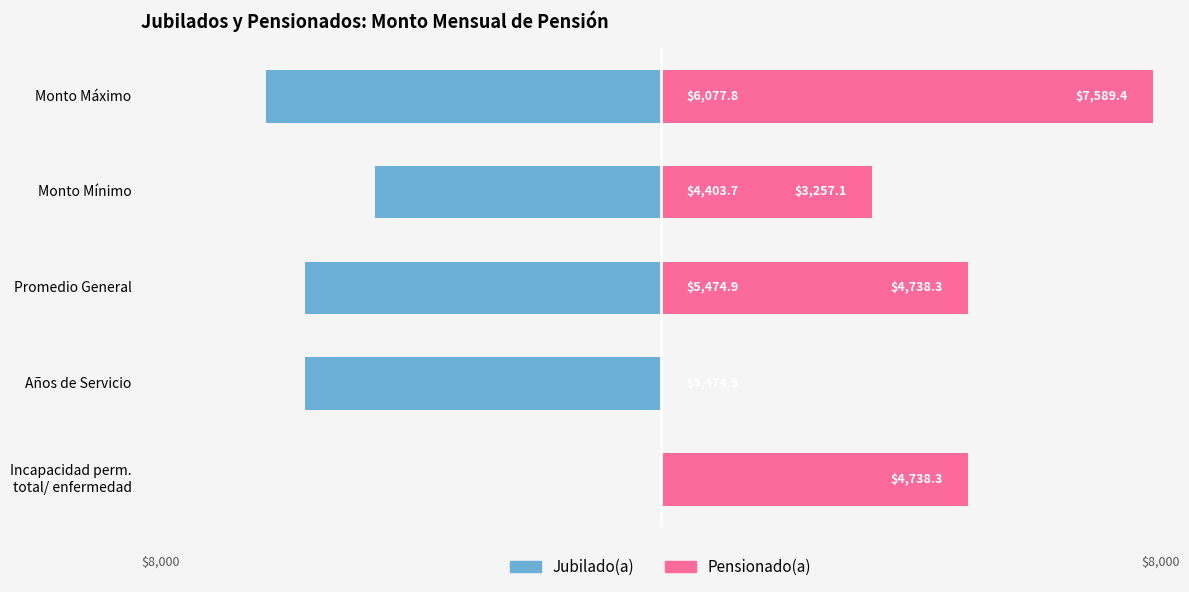

How many groups of bars are there?

5